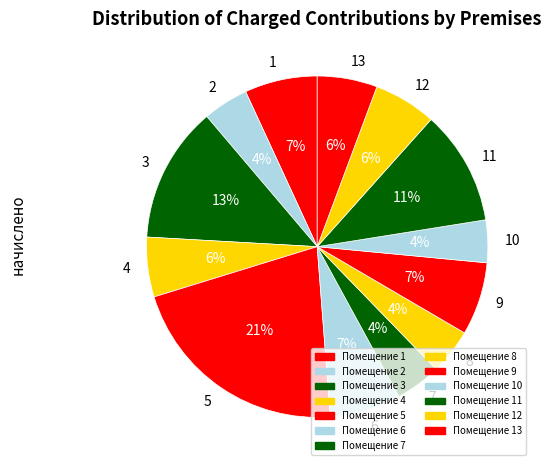

Does 9 account for over 50% of the chart?

No